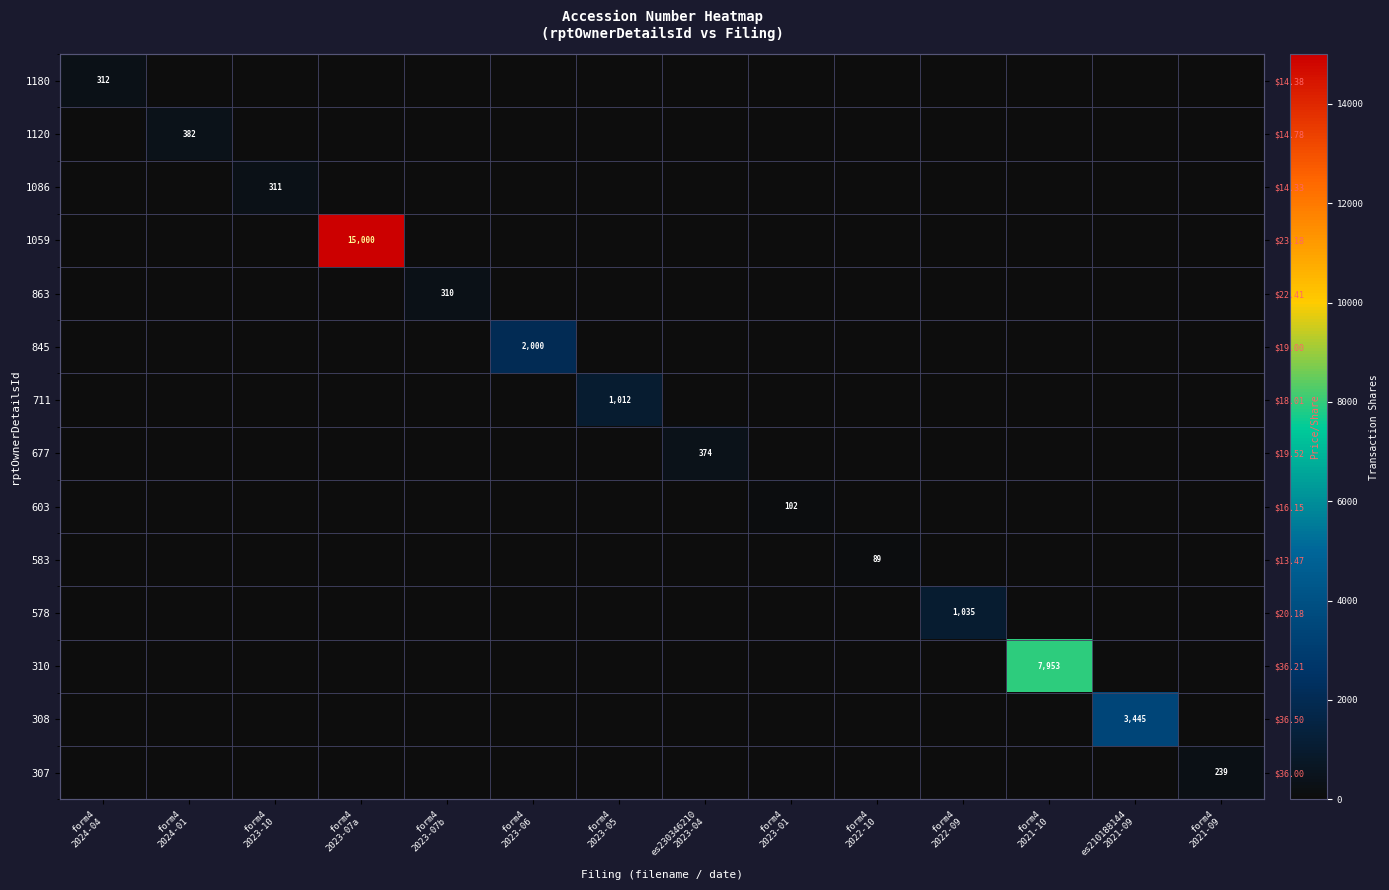

Which series has the largest total across all categories?

1059